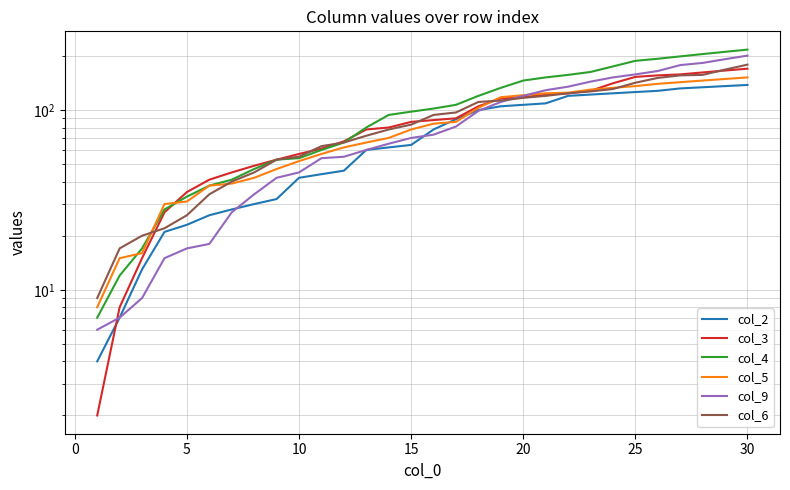

True or false: col_2 has a value of 77 at 21.

False